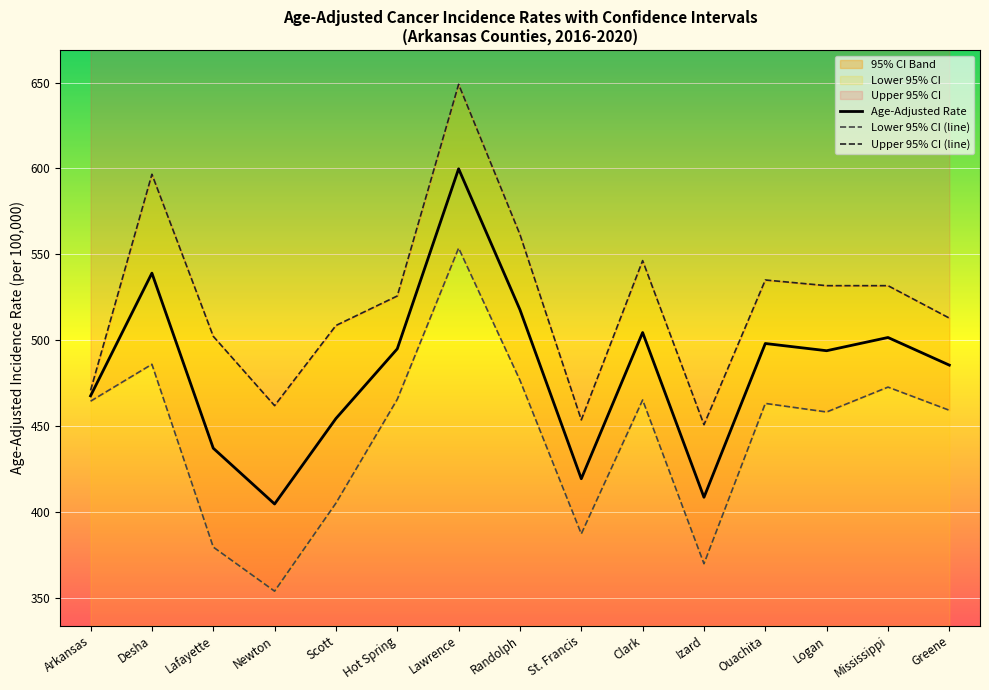

Reading right to left, what are all the values shown in this chart?

Age-Adjusted Rate: 485.4	501.5	493.8	498.0	408.4	504.4	419.2	517.7	599.8	494.9	454.3	404.5	437.0	539.0	467.5
Lower 95% CI (line): 459.1	472.6	458.1	463.1	369.7	465.1	387.1	476.6	553.6	465.5	405.0	353.7	379.4	485.9	464.4
Upper 95% CI (line): 512.8	531.7	531.7	535.0	450.7	546.3	453.5	561.5	649.0	525.7	508.5	461.8	502.2	596.6	470.7